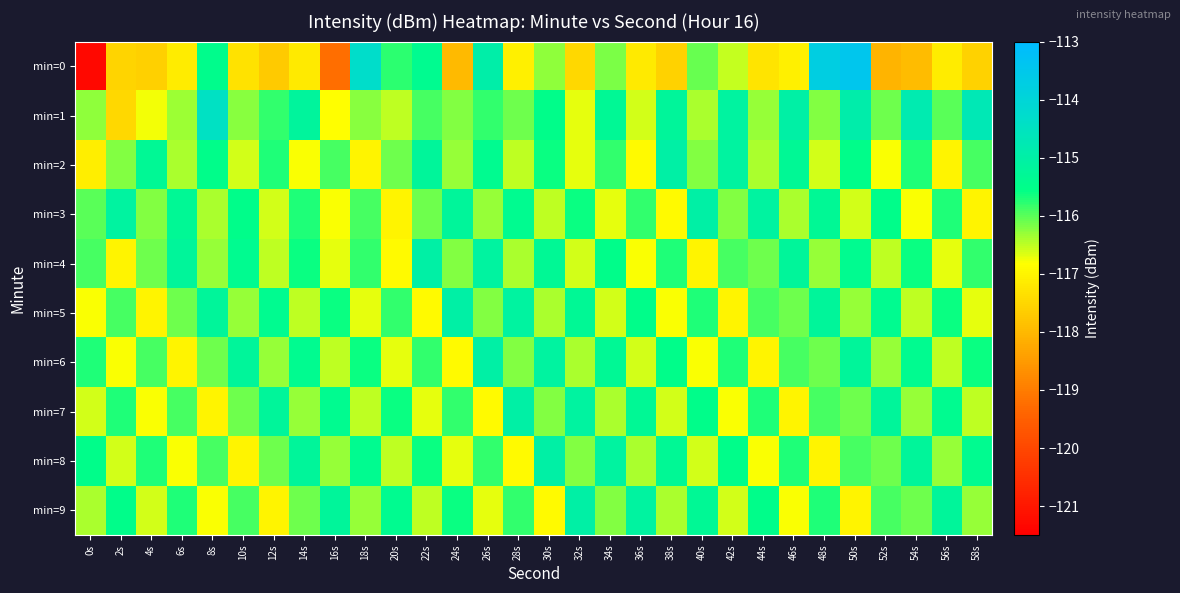

What is the minimum value shown in the chart?

-121.3